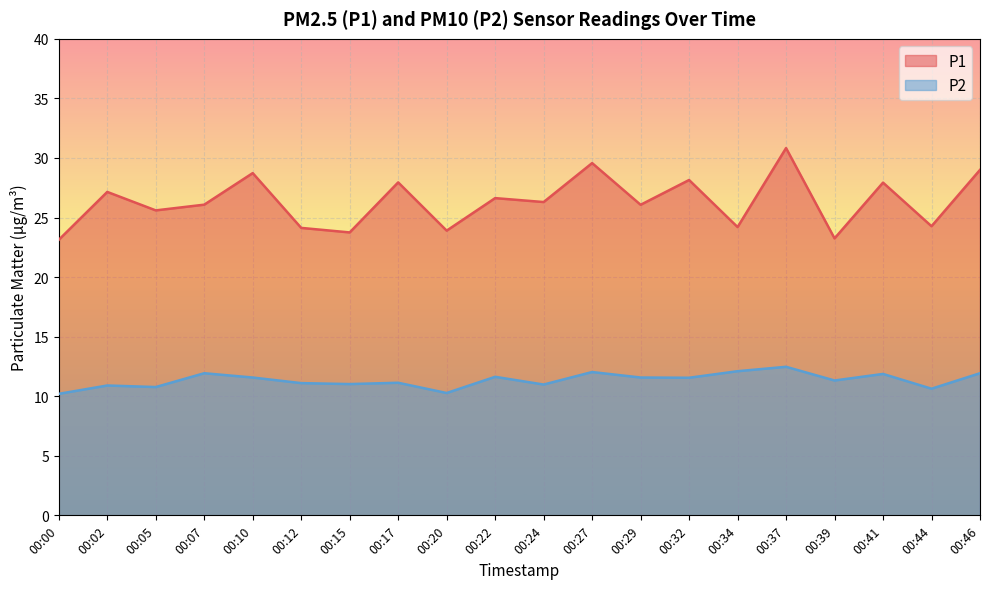

What is the spread (max minus min) of values at 00:15?

12.7